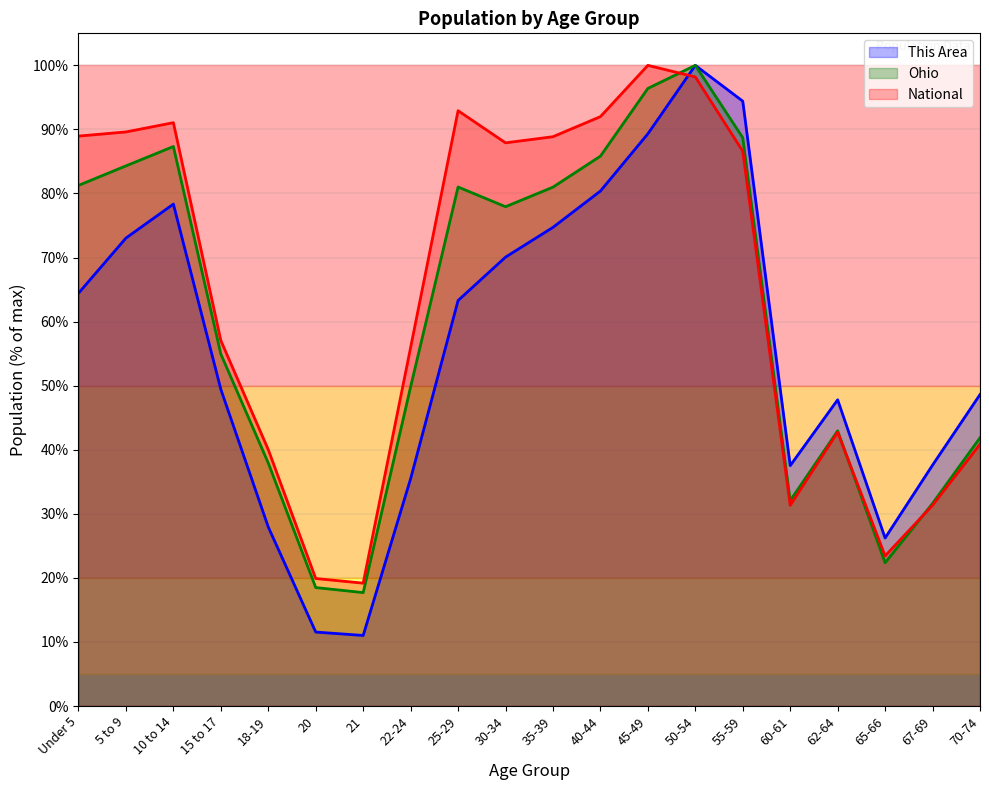

How many interior local peaks does the National series have?

4